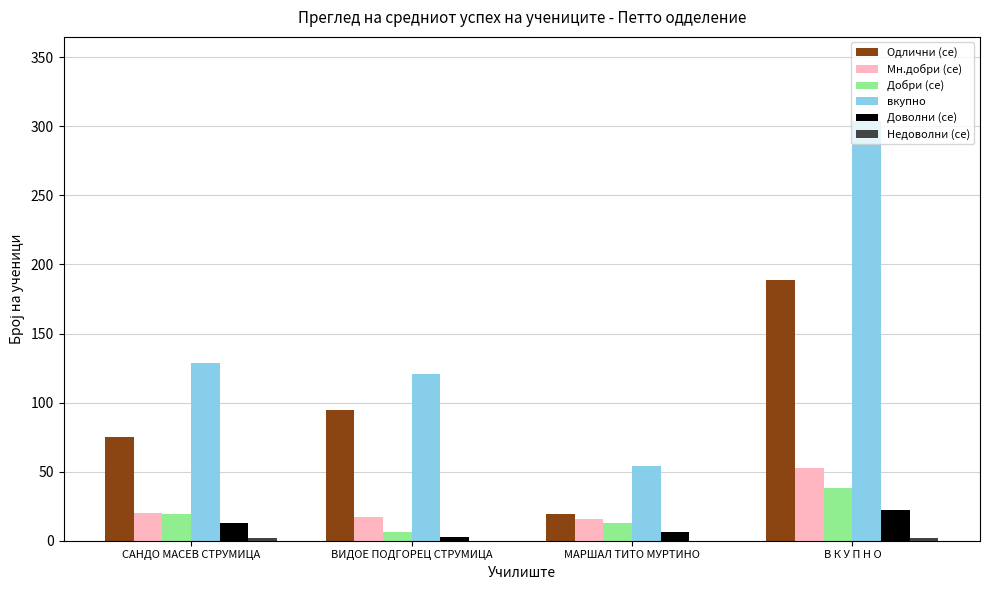

Count the number of categories in the chart.

4